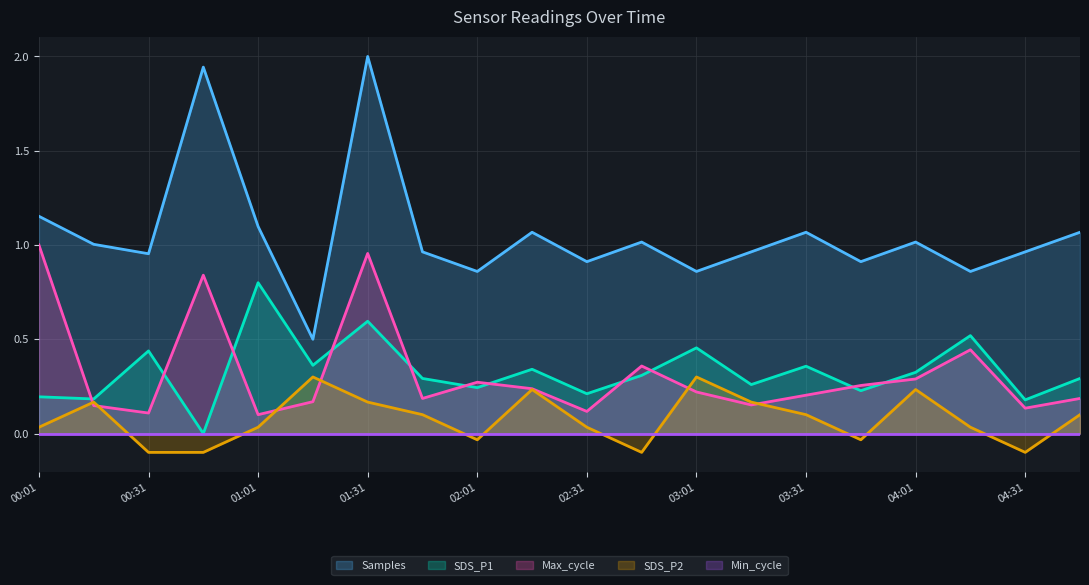

In SDS_P1, how many points are lower than both neighbors (excluding endpoints)?

8